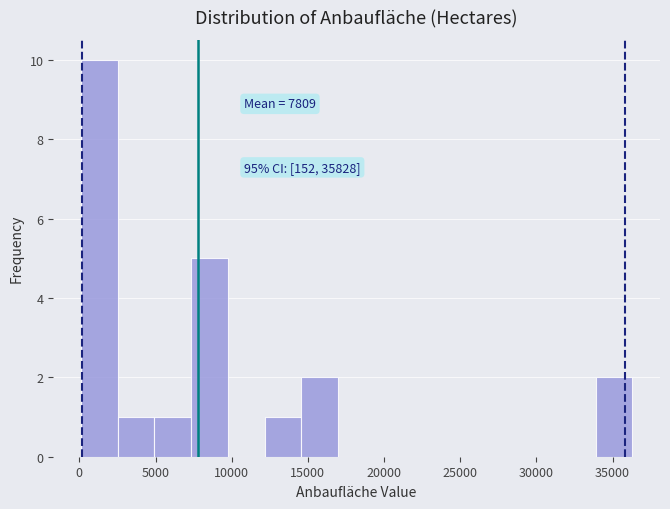

Which range on the x-axis has the tallest bar?

0 to 2500